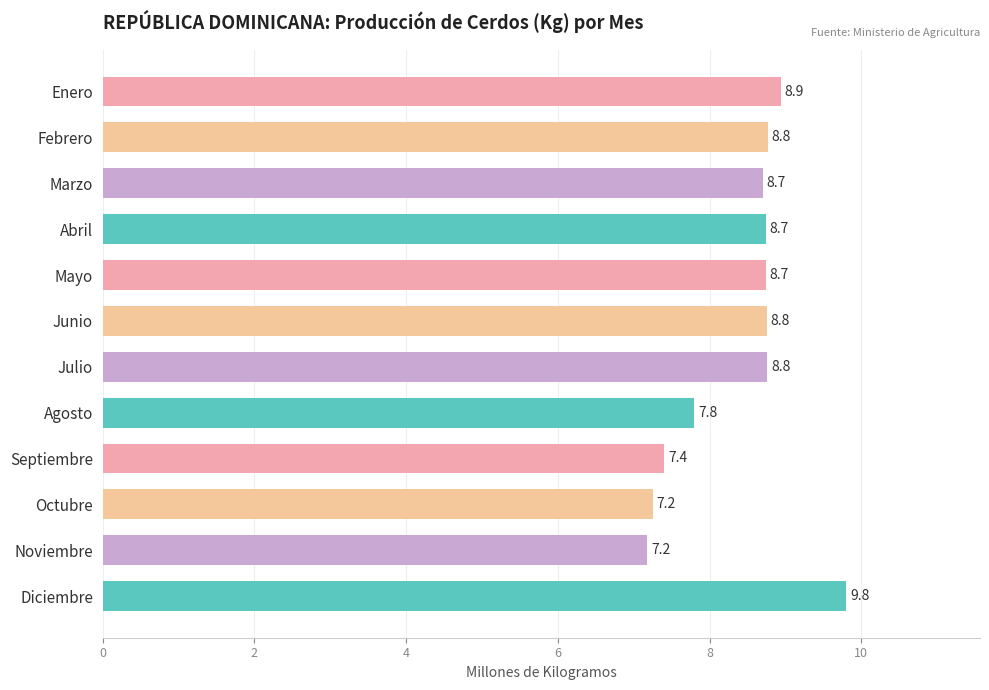

What is the maximum value shown in the chart?

9.8